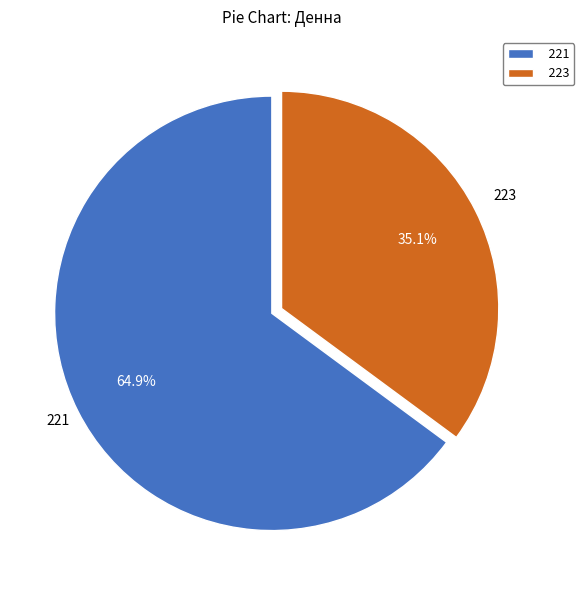

True or false: 221 accounts for 65% of the total.

True